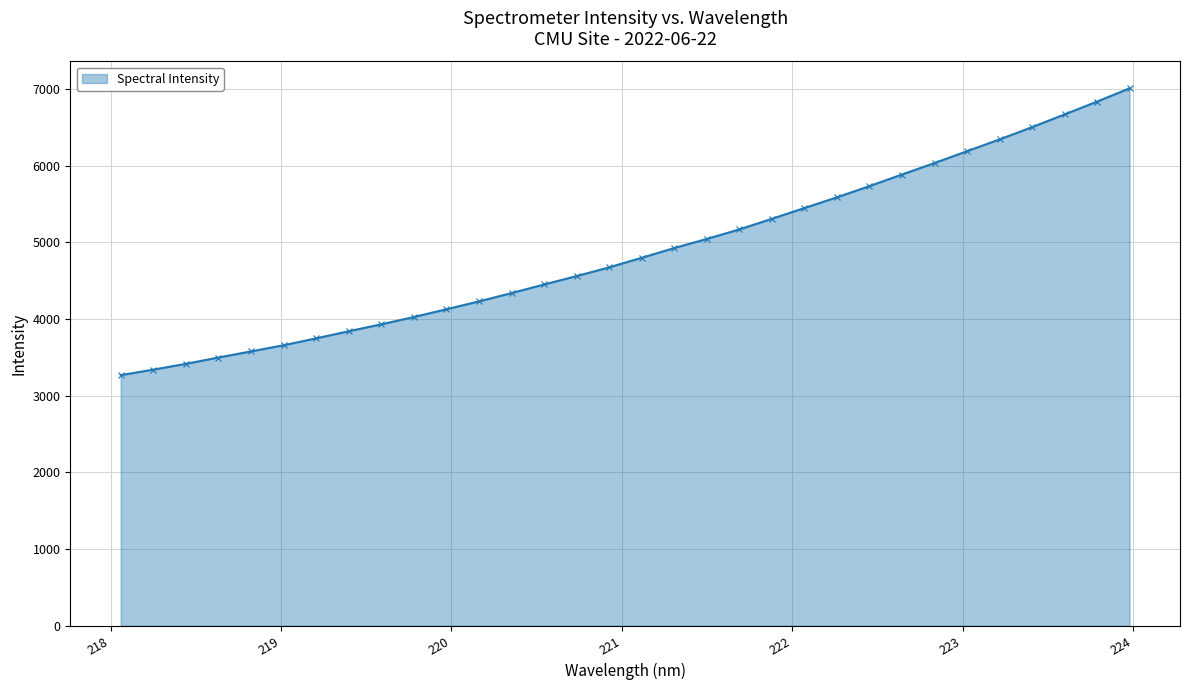

What is the value of the 31st point from the left?

6834.8